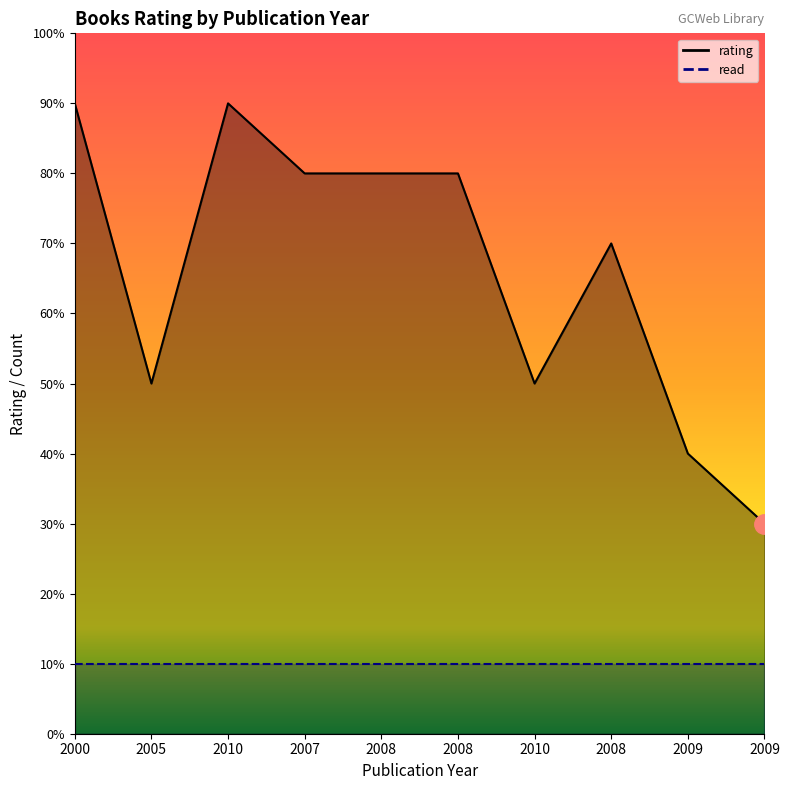

The chart shows a value of 12 at 2010. True or false?

False